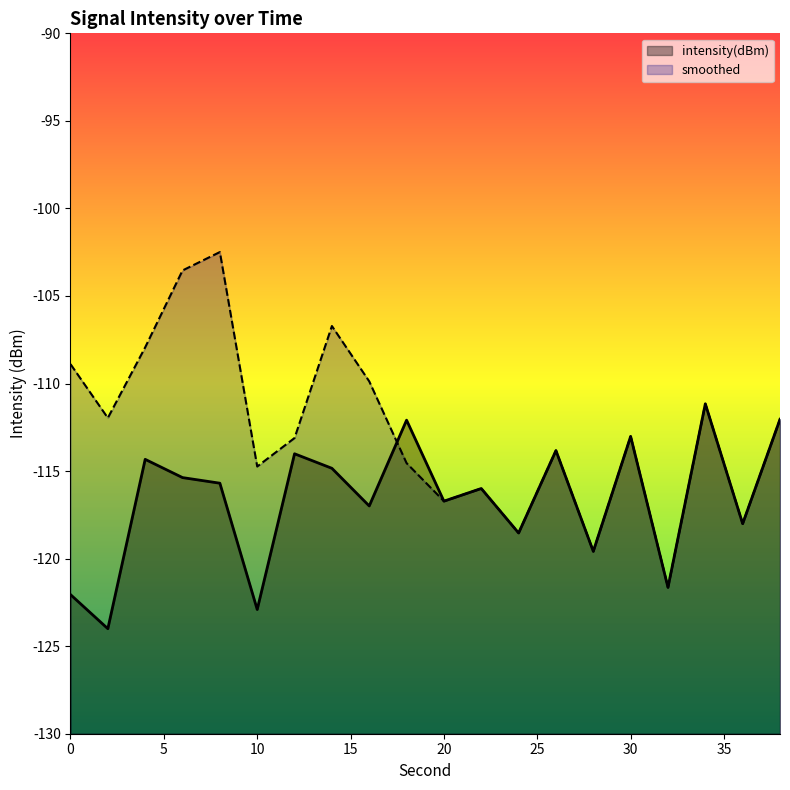

What is the sum of the intensity(dBm) values at 10 and 28?

-242.5